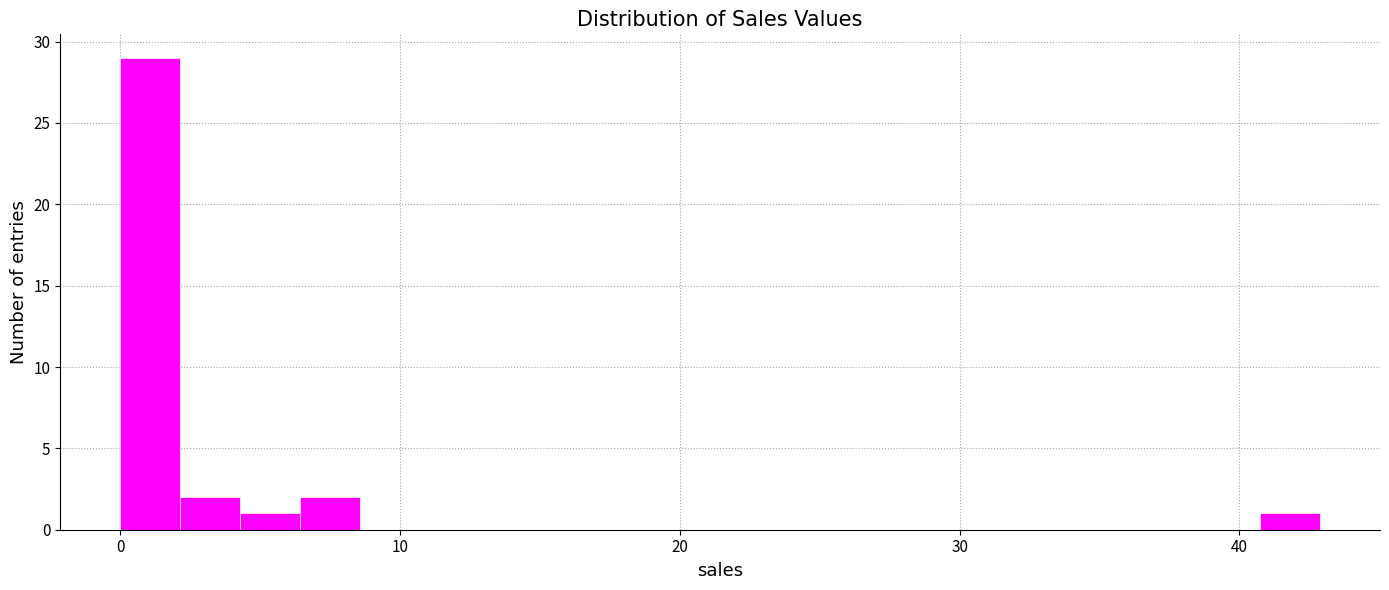

Around what value on the x-axis is the tallest bar? Give the approximate position of its centre, as read against the axis.

1